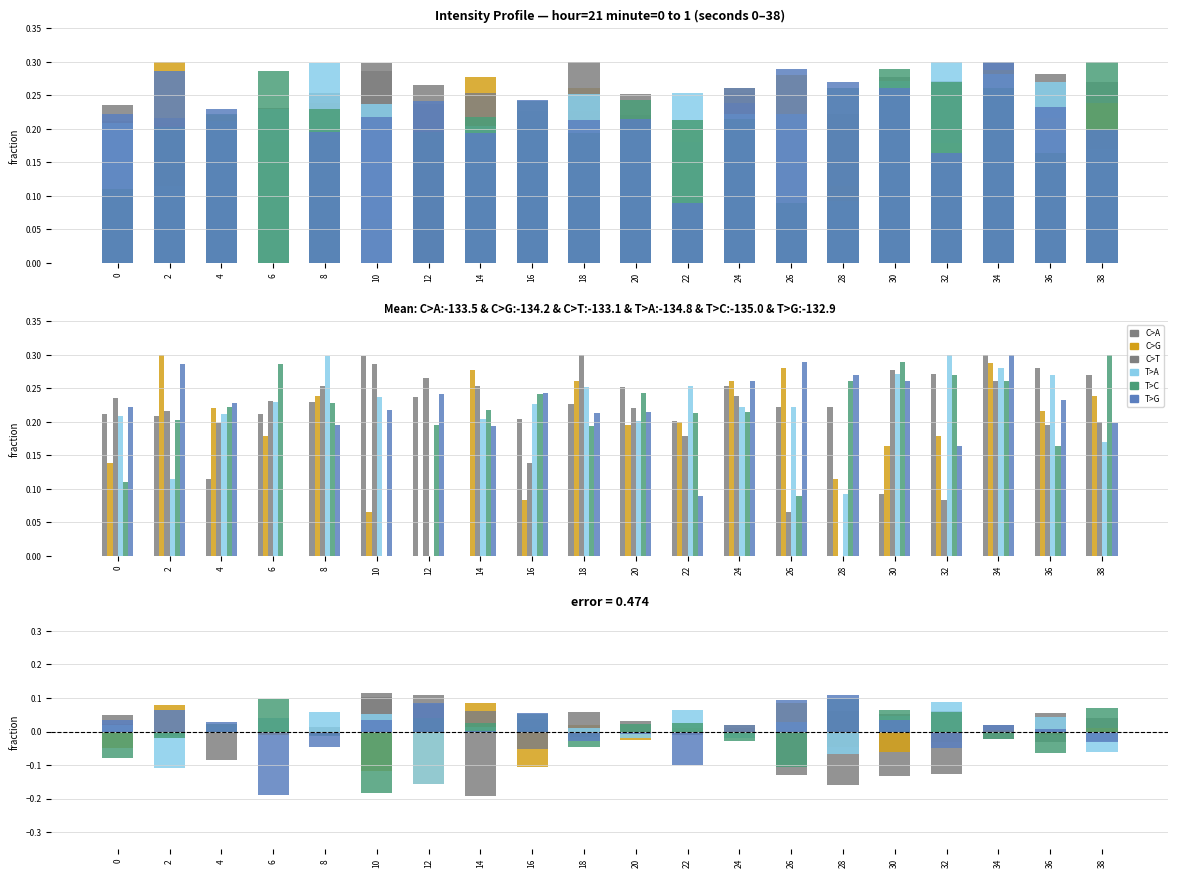

What are all the series names shown in the legend?

C>A, C>G, C>T, T>A, T>C, T>G